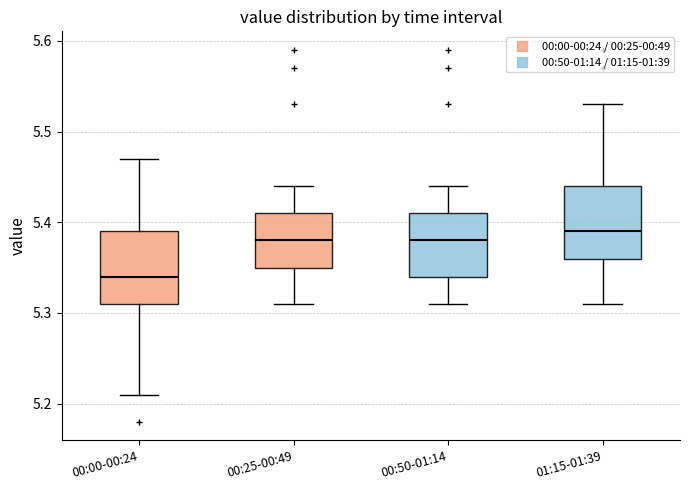

Reading left to right, transcribe this box plot: for each box, give where its median line is, the range the box spans, and where its two whiskers end, as read against the y-axis. The values are not printed on the chart, so give them approximately, as read against the axis.

00:00-00:24: median 5.34, box 5.31 to 5.39, whiskers 5.21 to 5.47
00:25-00:49: median 5.38, box 5.35 to 5.41, whiskers 5.31 to 5.44
00:50-01:14: median 5.38, box 5.34 to 5.41, whiskers 5.31 to 5.44
01:15-01:39: median 5.39, box 5.36 to 5.44, whiskers 5.31 to 5.53